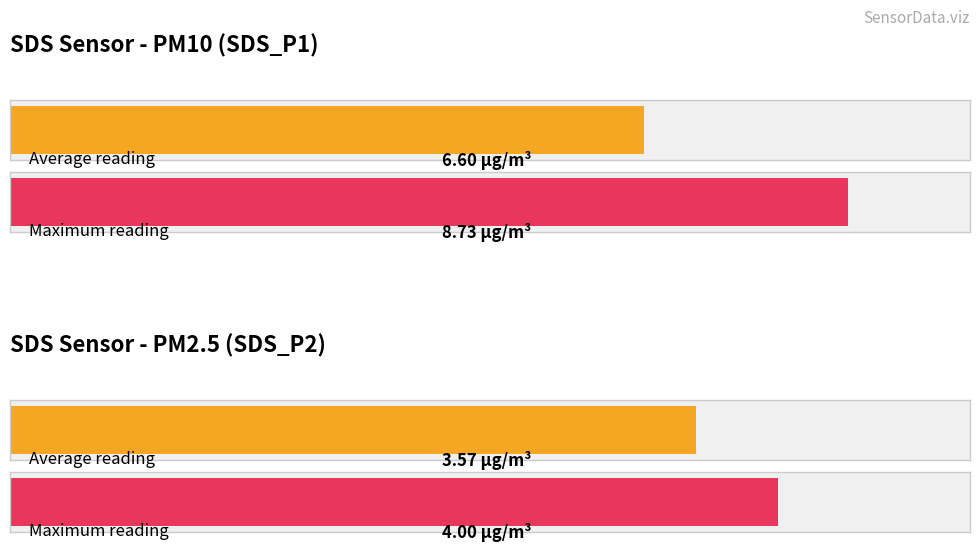

The Samples series shows 2474199.4 at 00:11. True or false?

False